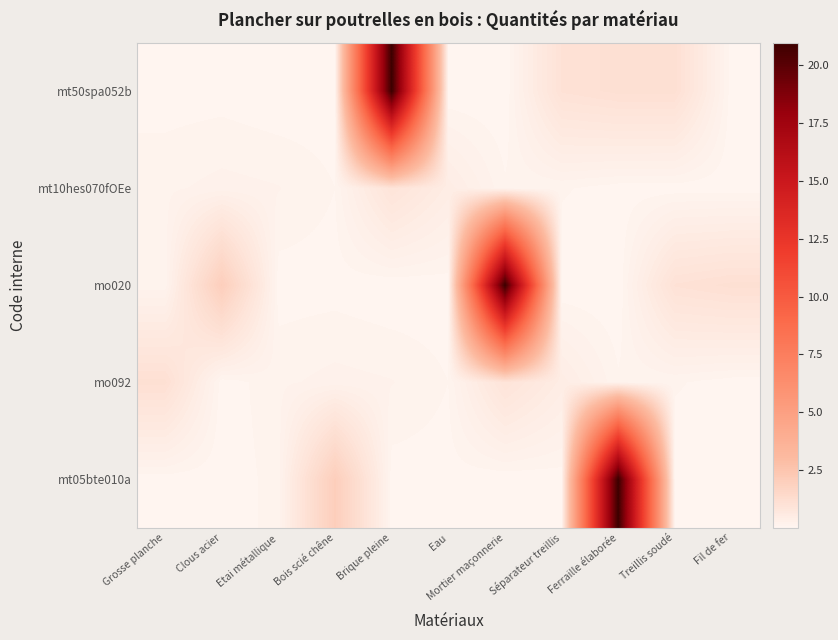

How many series are shown in this chart?

5